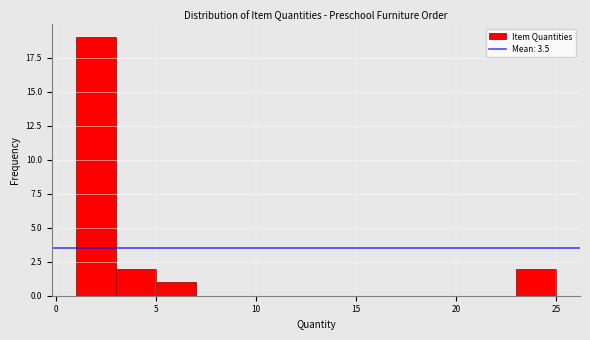

Which range on the x-axis has the tallest bar?

1 to 3